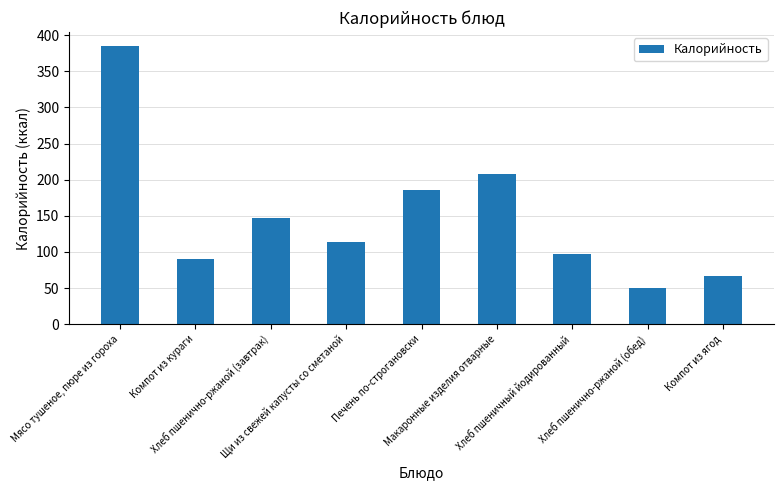

Between Хлеб пшенично-ржаной (завтрак) and Компот из кураги, which is larger?

Хлеб пшенично-ржаной (завтрак)